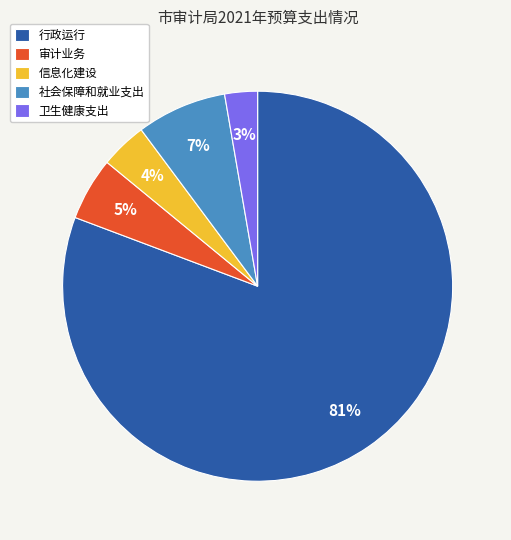

To the nearest percent, what is the combined percentage of 行政运行 and 社会保障和就业支出?

88%